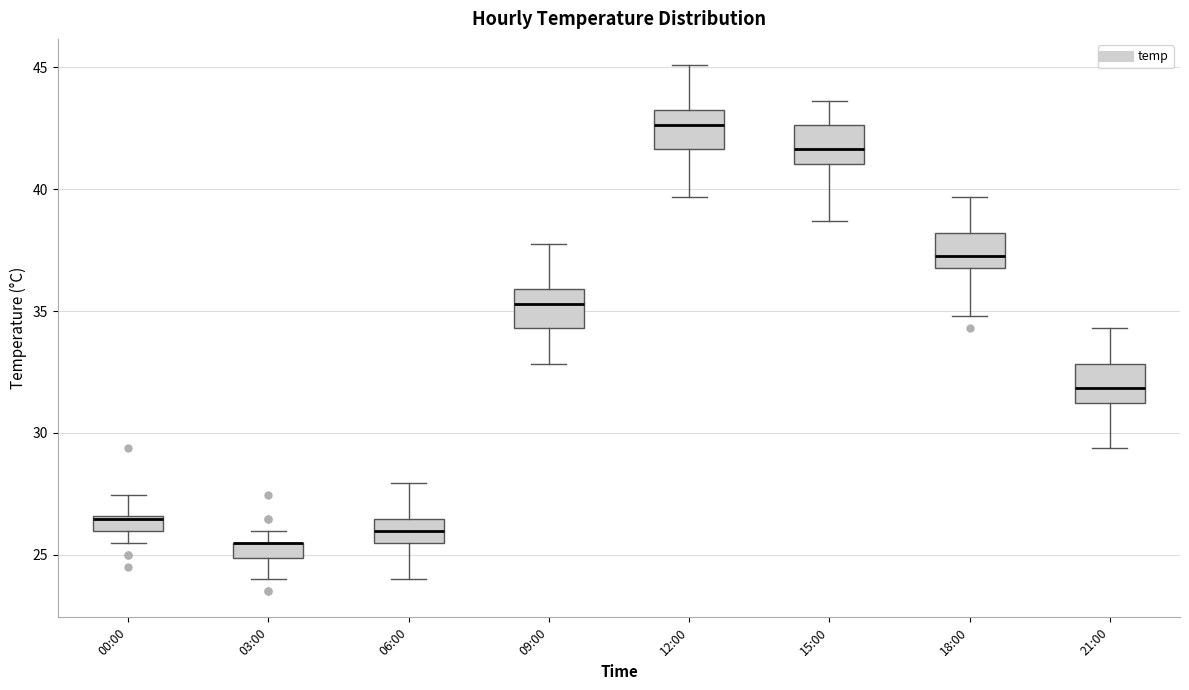

Where is the upper edge of the box for 12:00 on the y-axis? The values are not printed on the chart, so give them approximately, as read against the axis.

43.0